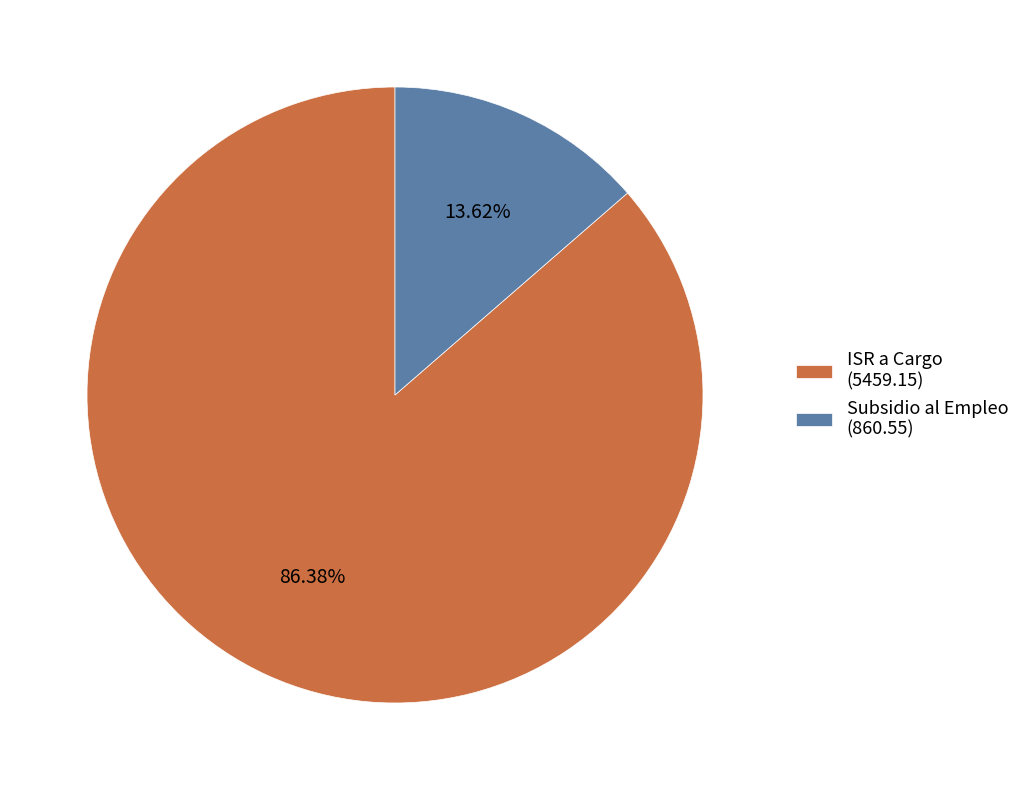

Rank the categories by value from highest to lowest.

ISR a Cargo (5459.15), Subsidio al Empleo (860.55)